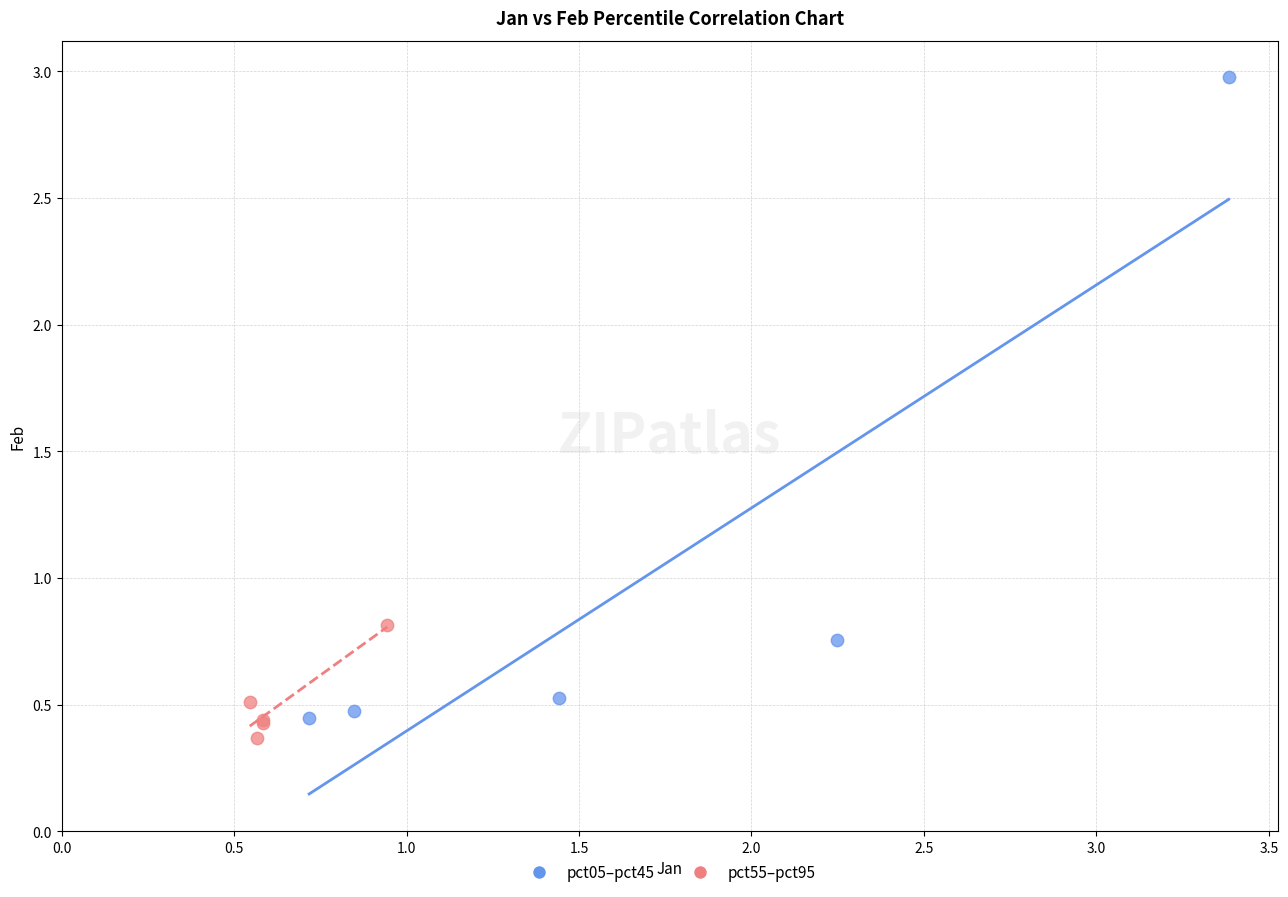

What are all the series names shown in the legend?

pct05–pct45, pct55–pct95